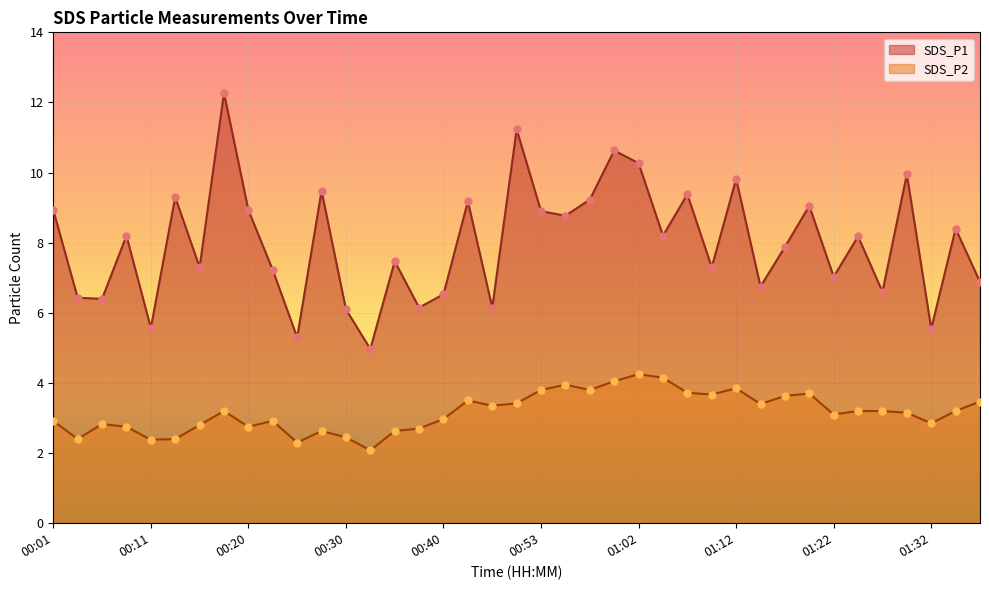

Which series has the largest Y range (max minus min)?

SDS_P1